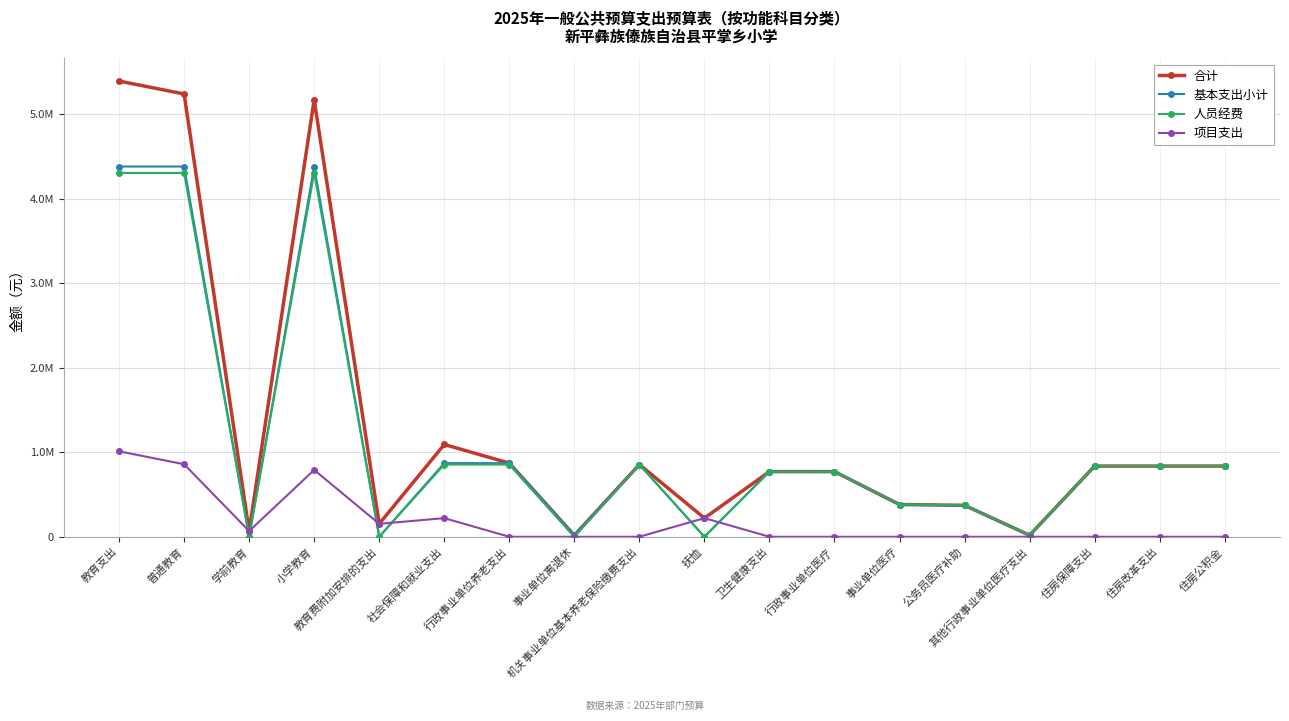

Is this an area chart (filled region under the line)?

No